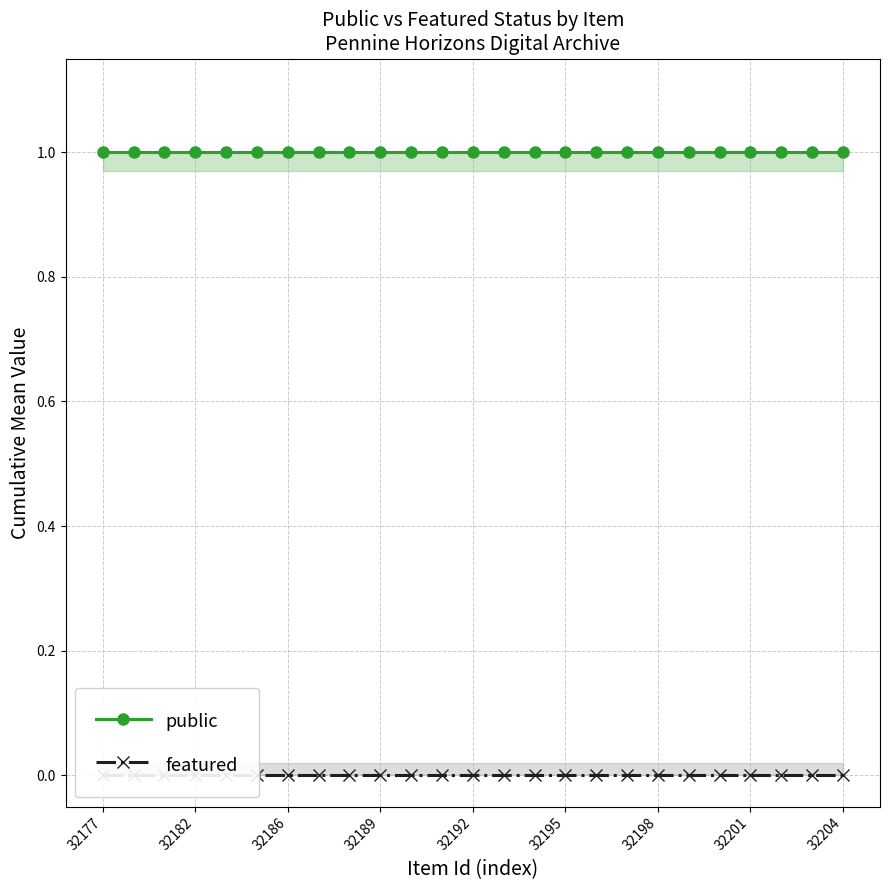

True or false: featured and public intersect in this chart.

False